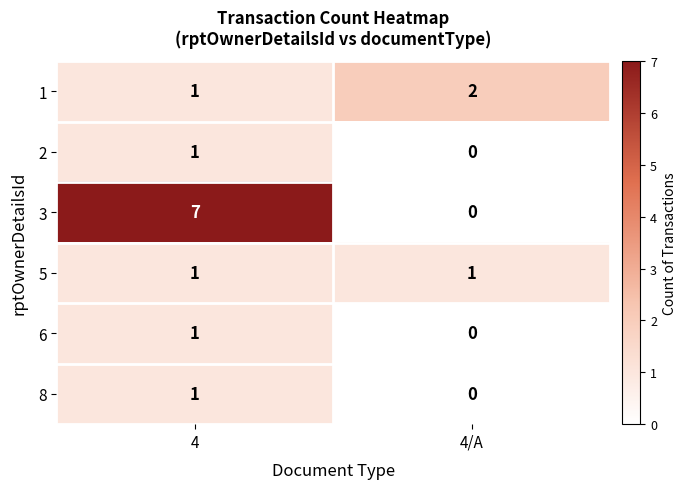

The value of 3 at 4/A is 0. True or false?

True